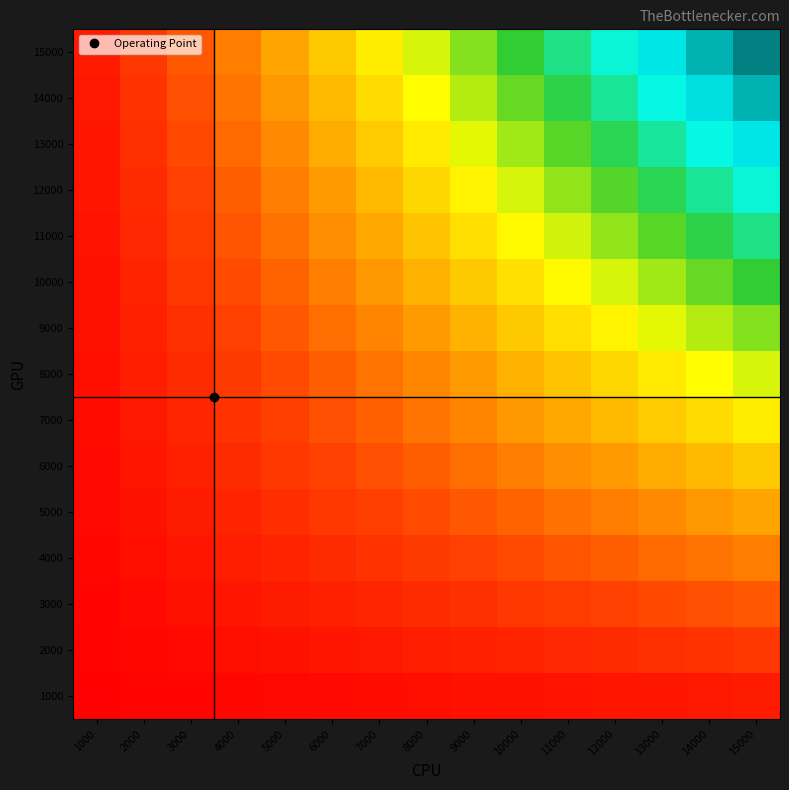

What is the difference between the highest and lowest values at 14000?

0.9